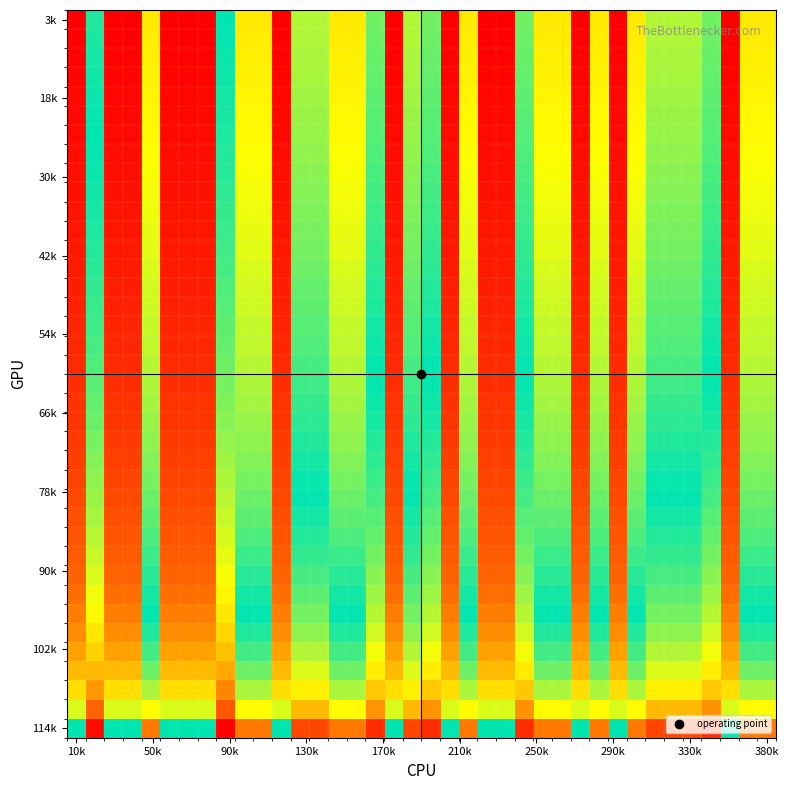

At which category is the sum across all series the highest?

10k